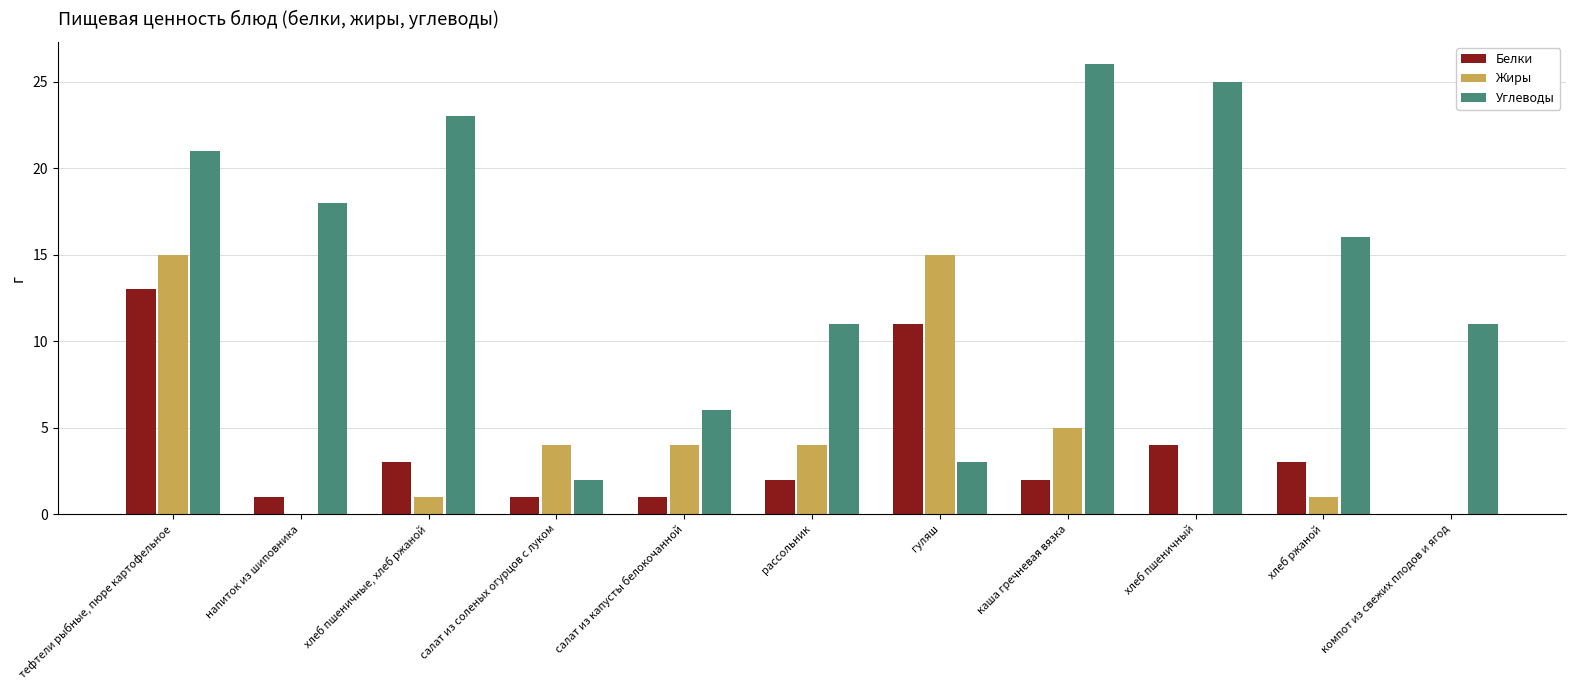

The Белки series shows 0 at напиток из шиповника. True or false?

False